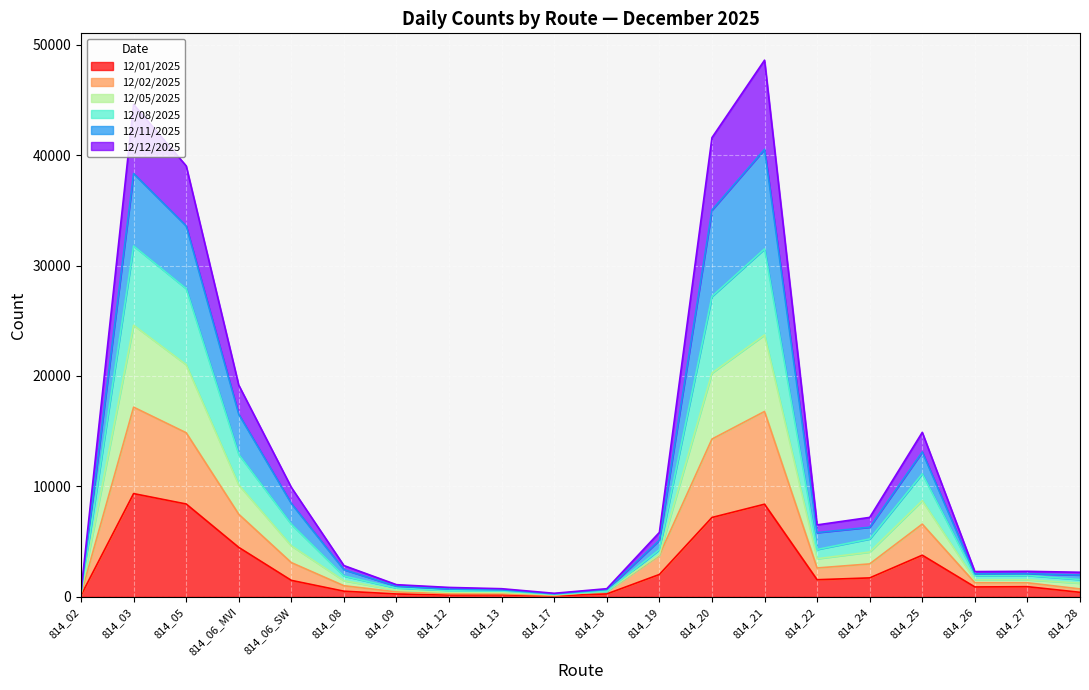

What is the difference between the highest and lowest values at 814_17?

228